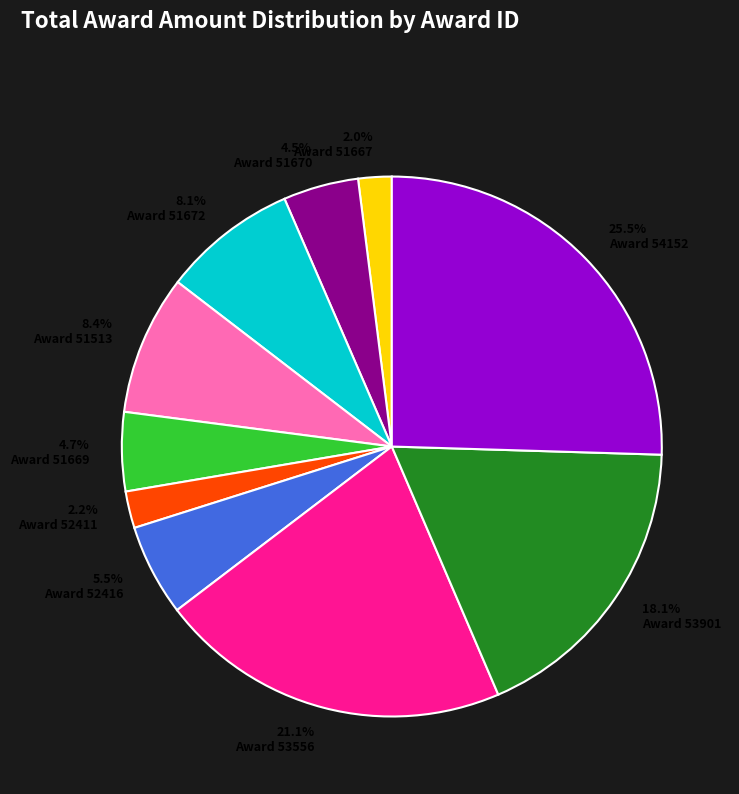

To the nearest percent, what is the combined percentage of Award 53556 and Award 51669?

26%